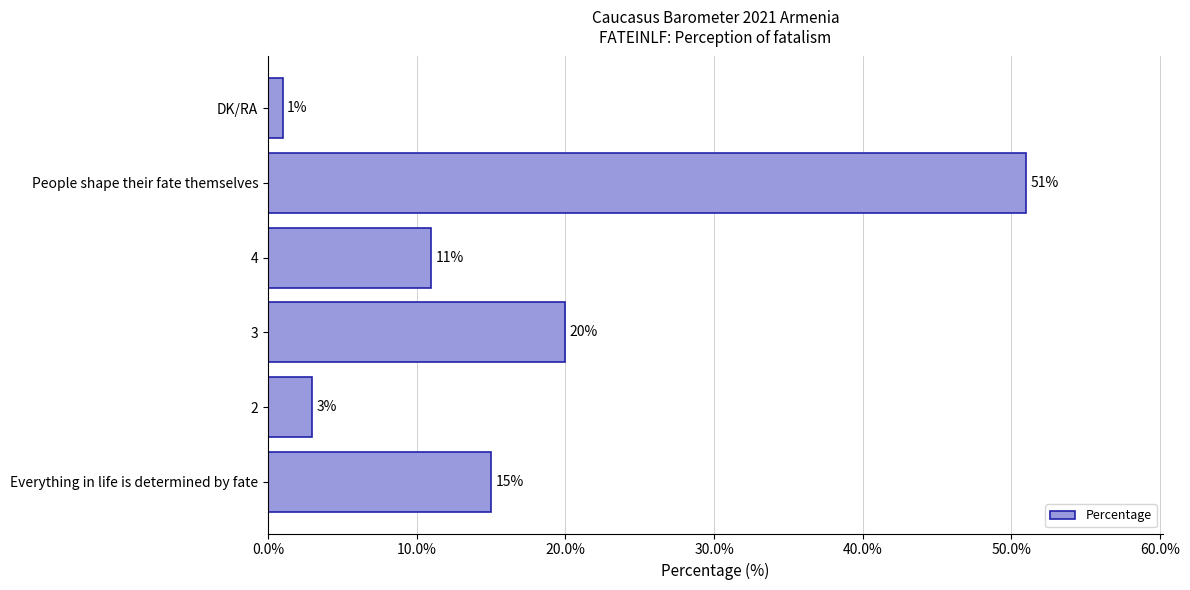

Where is the data nearest to the value 26?

3